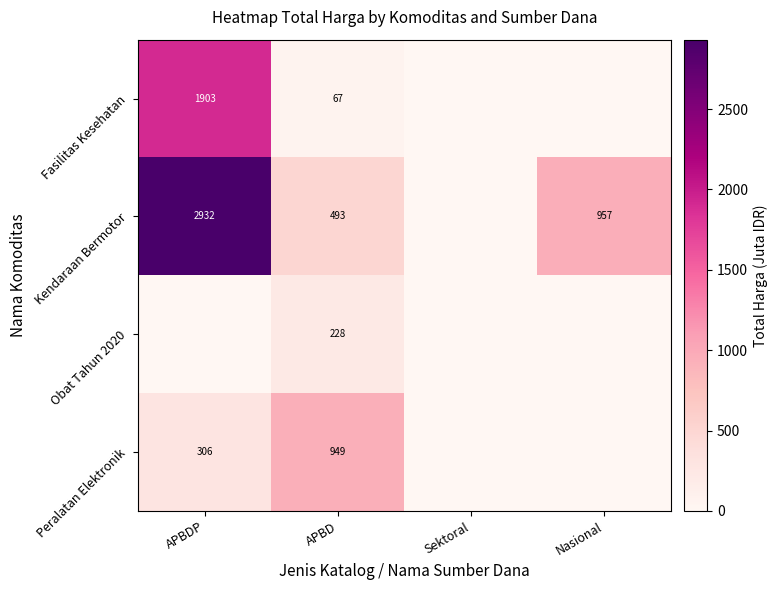

What is the total value across all series at APBDP?

5141.3